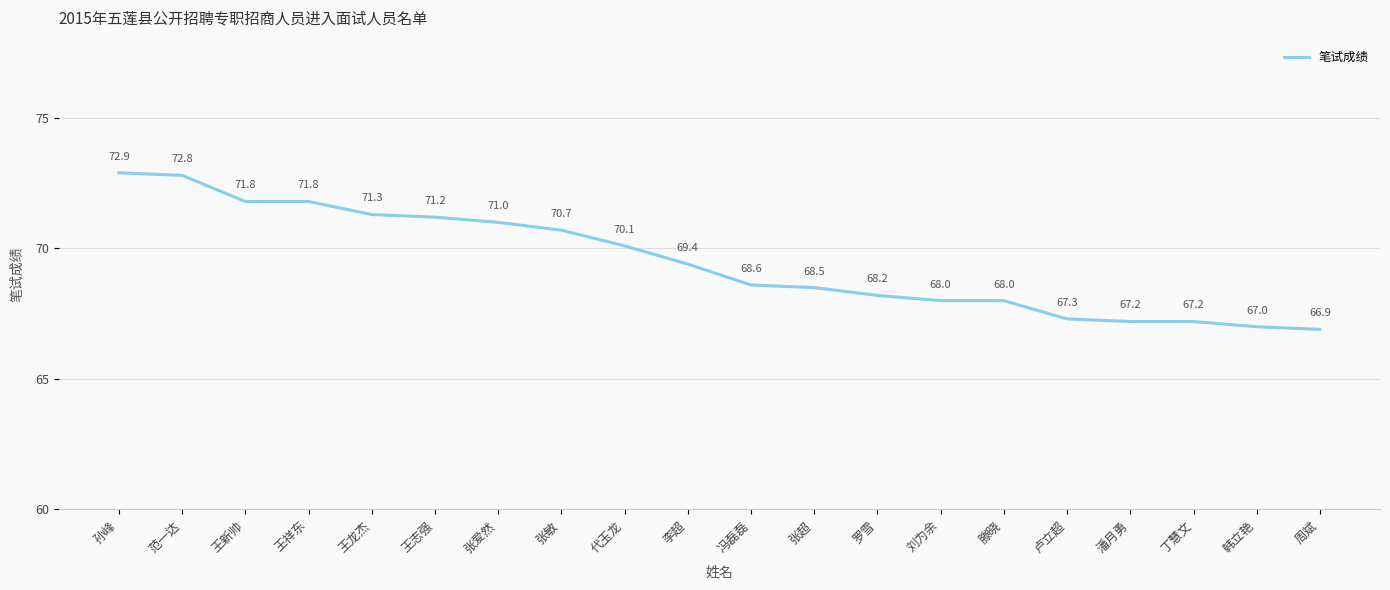

Which has a higher value, 代玉龙 or 韩立艳?

代玉龙